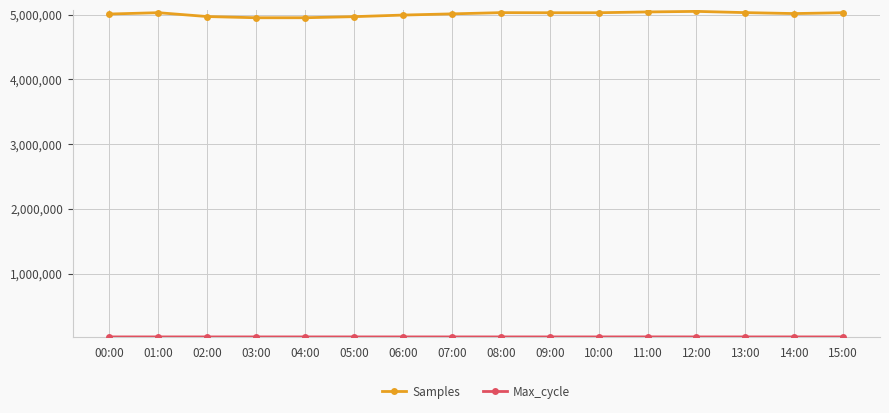

At which label does Samples first exceed 5031463?

01:00